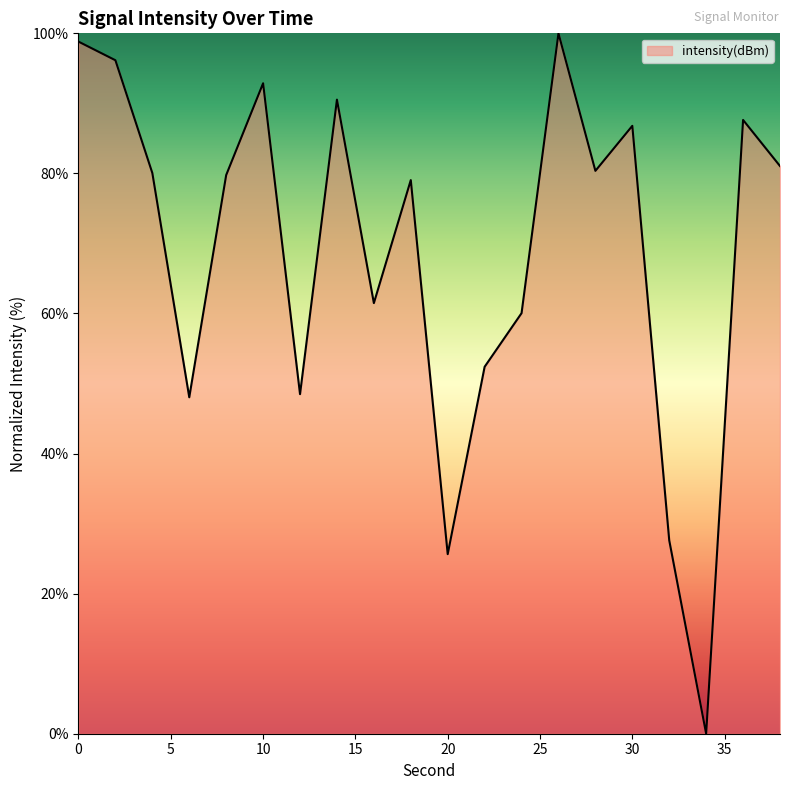

Does the chart display data point markers on the line(s)?

No